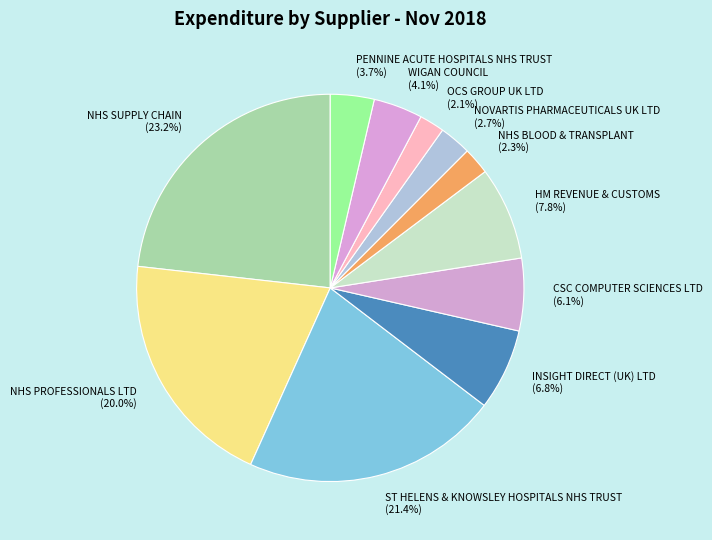

To the nearest percent, what is the average slice percentage?

9%